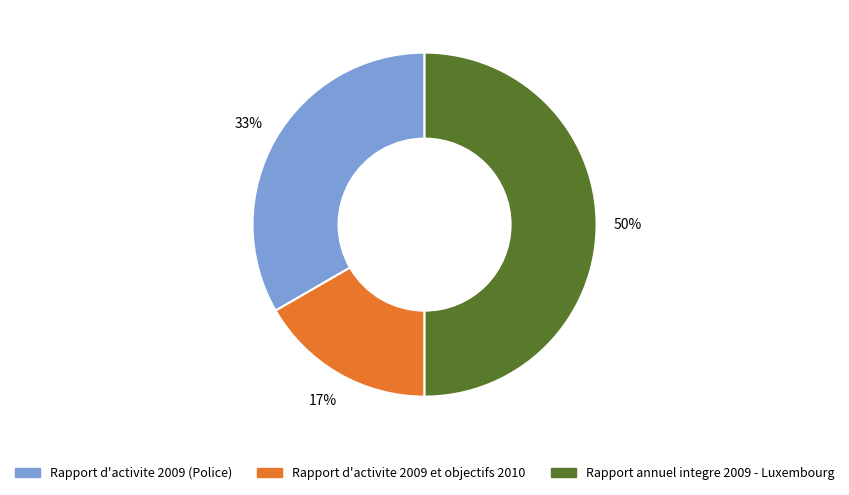

Which slice is the largest?

Rapport annuel integre 2009 - Luxembourg